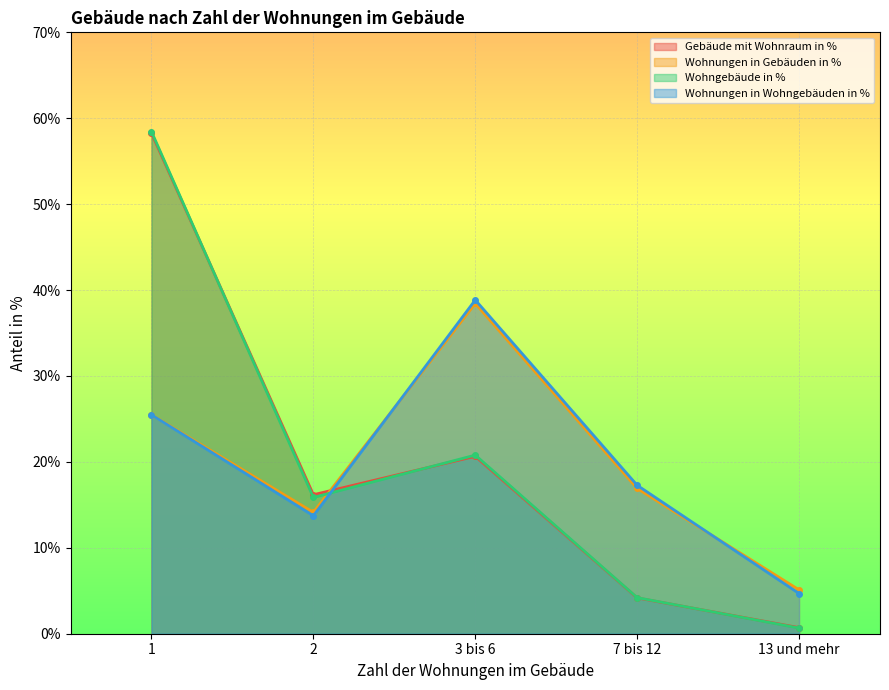

What value does the Wohnungen in Wohngebäuden in % series have at 13 und mehr?

4.7